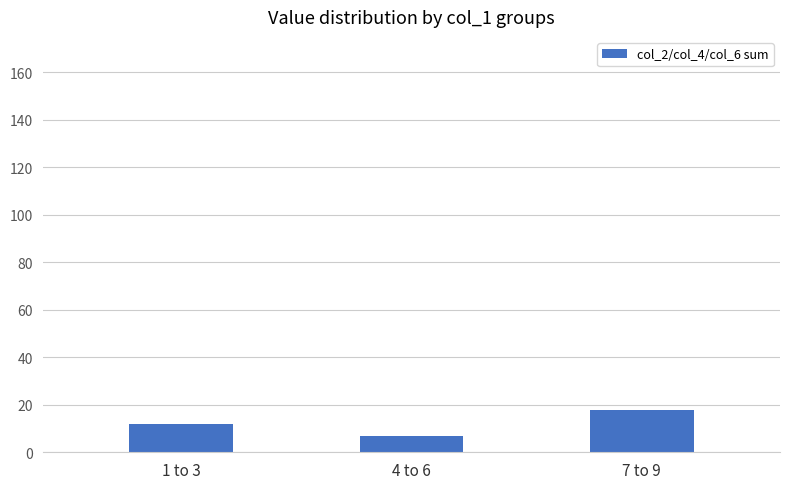

What is the maximum value shown in the chart?

18